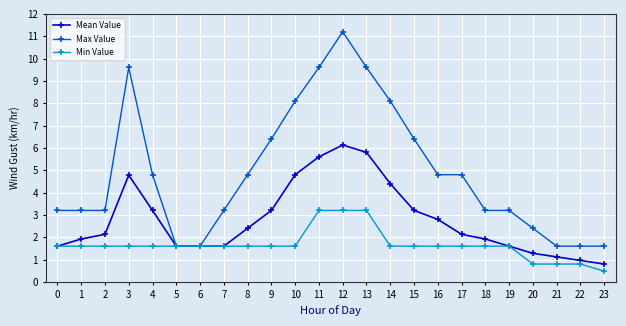

Which series has the largest range (max minus min)?

Max Value